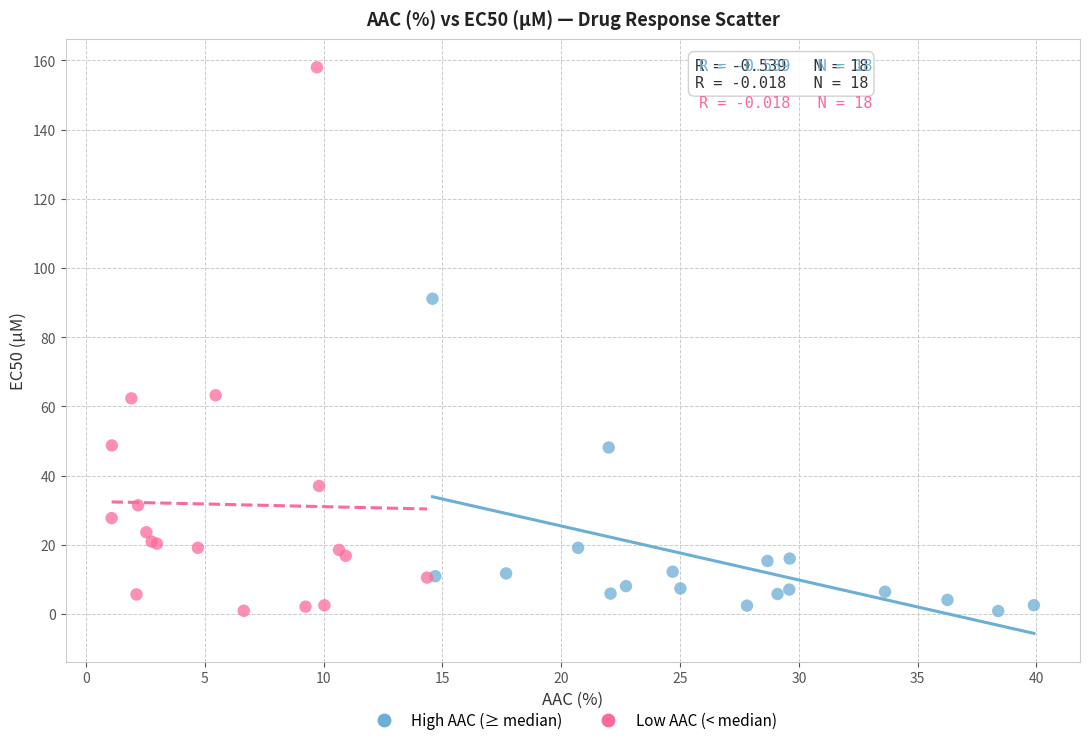

Which series has the largest Y range (max minus min)?

Low AAC (< median)